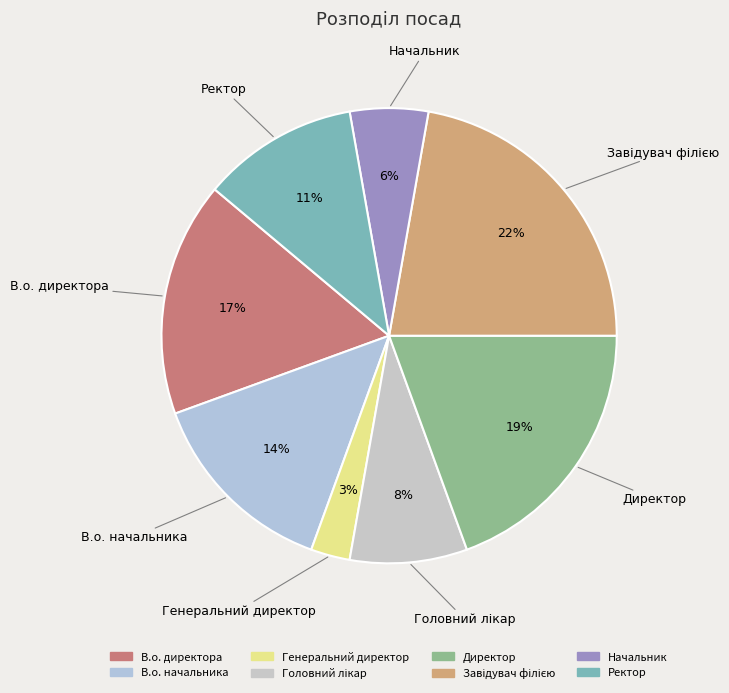

True or false: В.о. начальника accounts for 20% of the total.

False